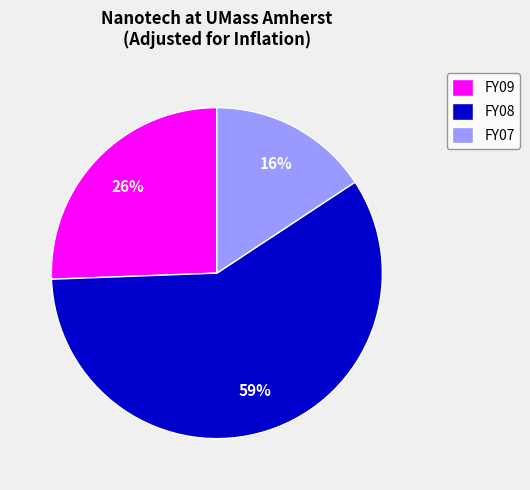

How many segments does this pie chart have?

3